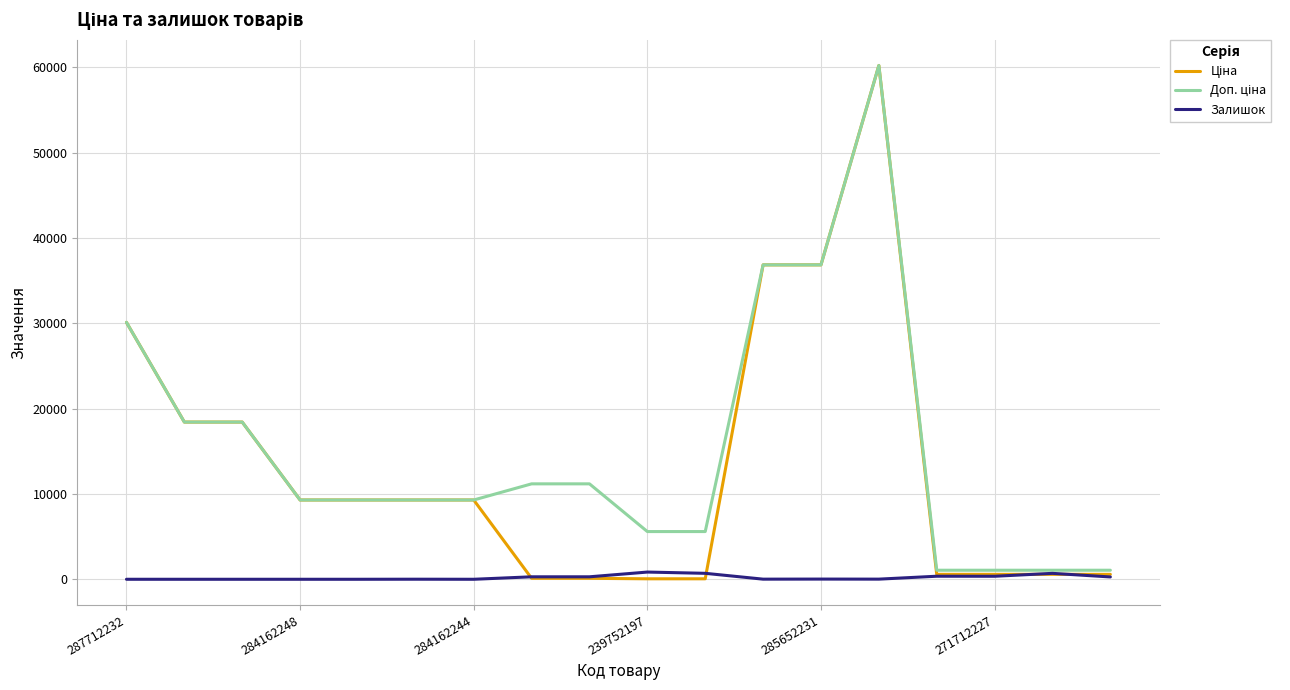

At how many categories does at least one series exceed 3498?

14